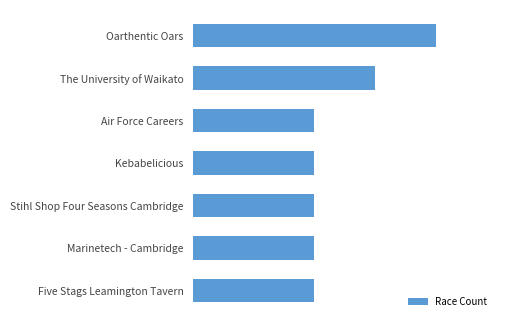

List the labels in order of value, smallest first.

Air Force Careers, Kebabelicious, Stihl Shop Four Seasons Cambridge, Marinetech - Cambridge, Five Stags Leamington Tavern, The University of Waikato, Oarthentic Oars